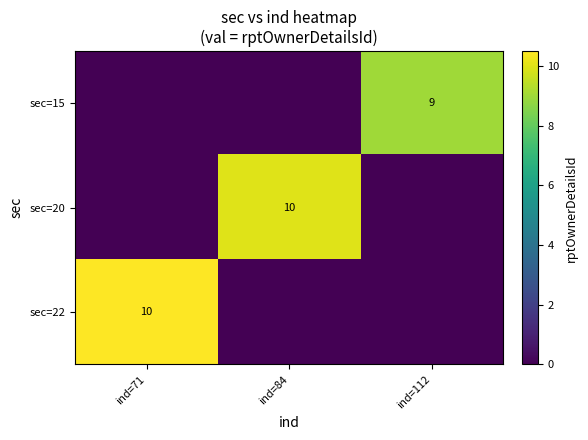

At which category is the sum across all series the highest?

ind=71